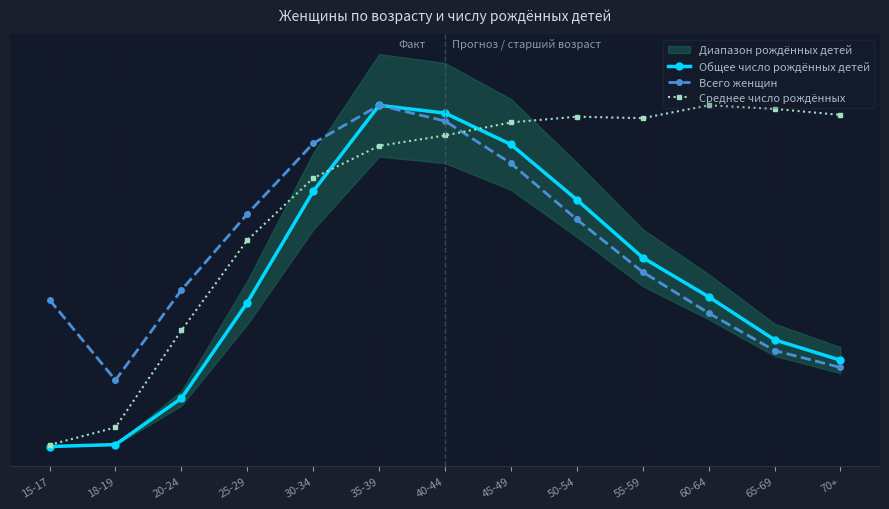

List the series in order of their peak value, highest first.

Общее число рождённых детей, Всего женщин, Среднее число рождённых